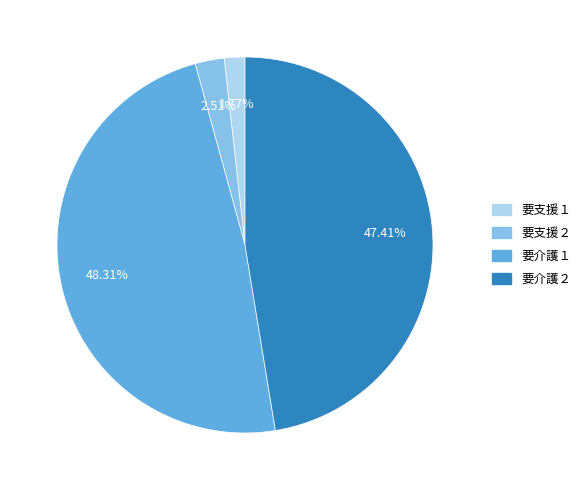

Is there any slice that represents more than half of the pie?

No